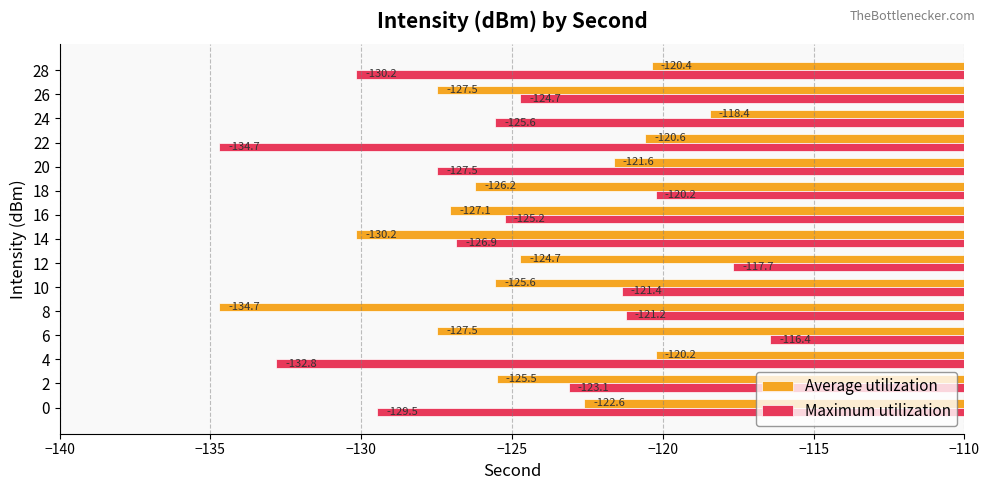

At how many categories does at least one series exceed -126?

14